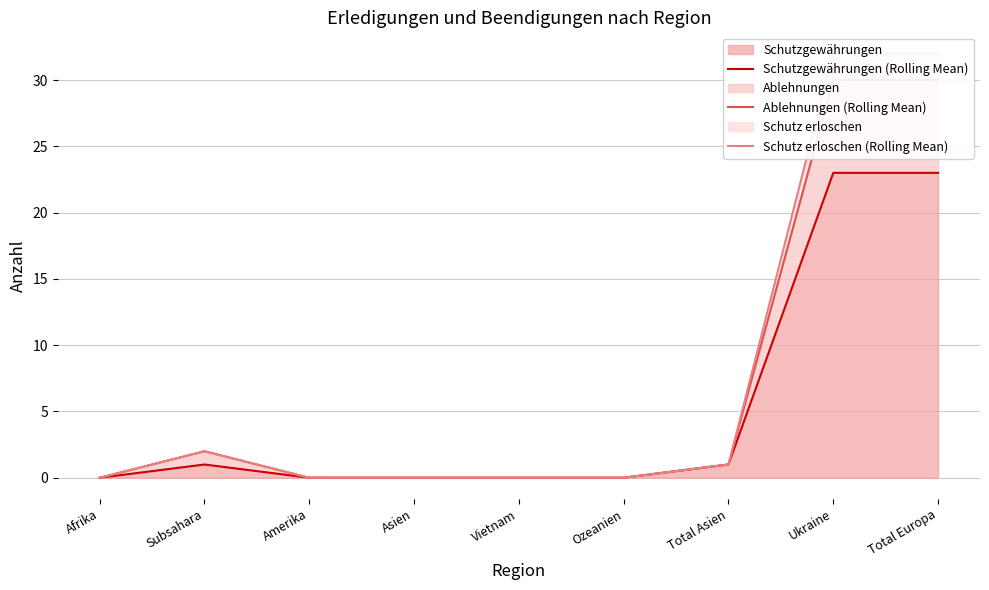

At which label is Schutzgewährungen (Rolling Mean) closest to 11?

Subsahara